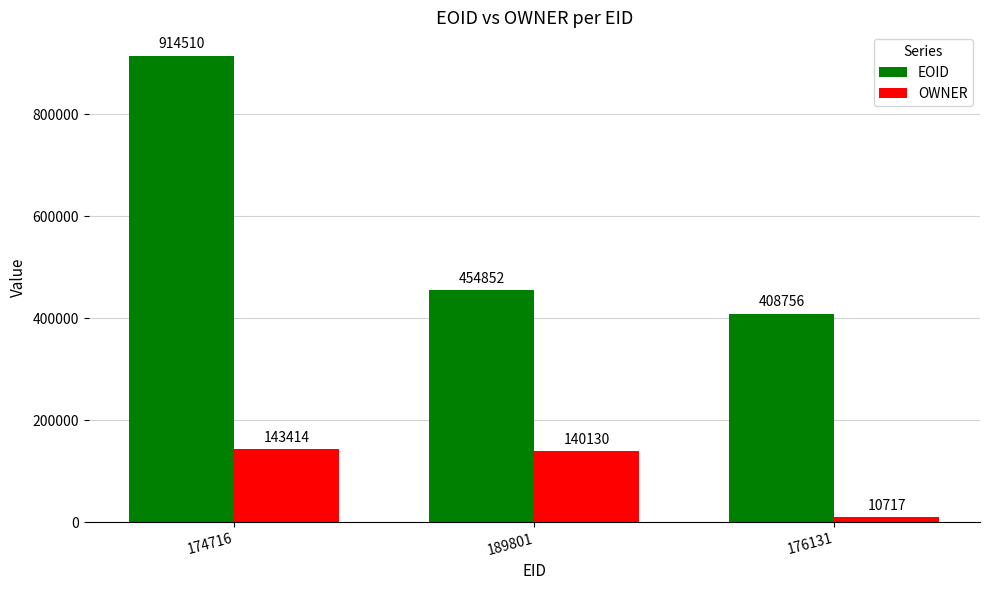

Does the chart contain any negative values?

No